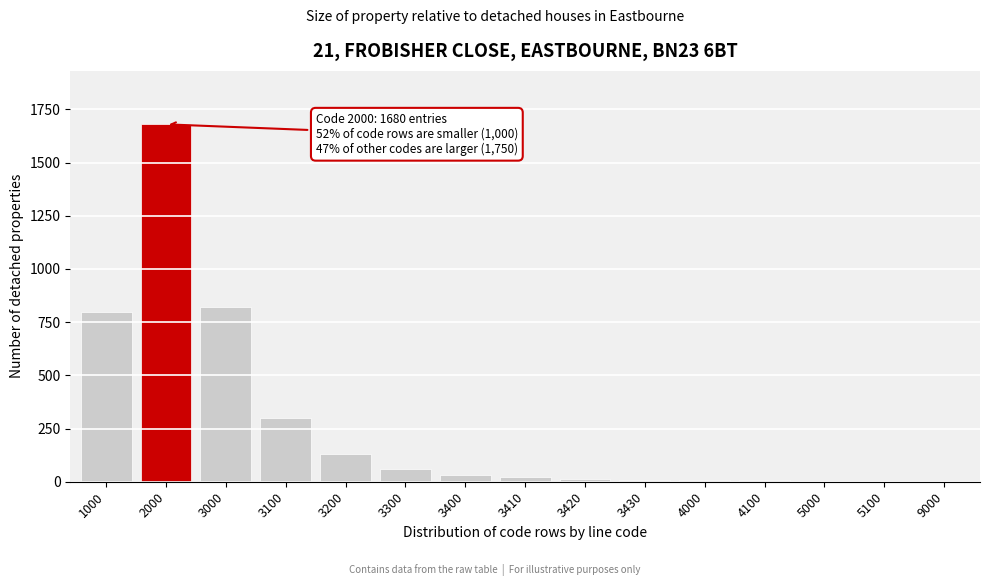

The value at 2000 is 1680. True or false?

True